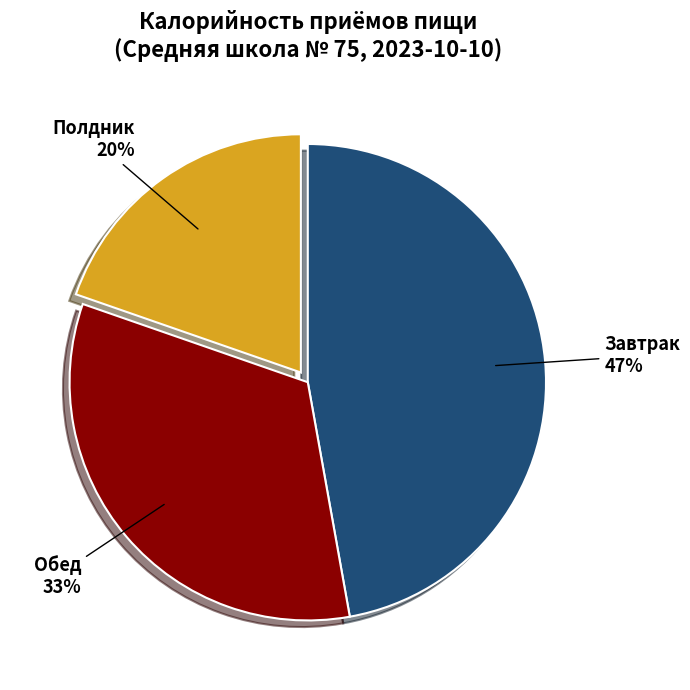

Does Завтрак represent more than half of the total?

No